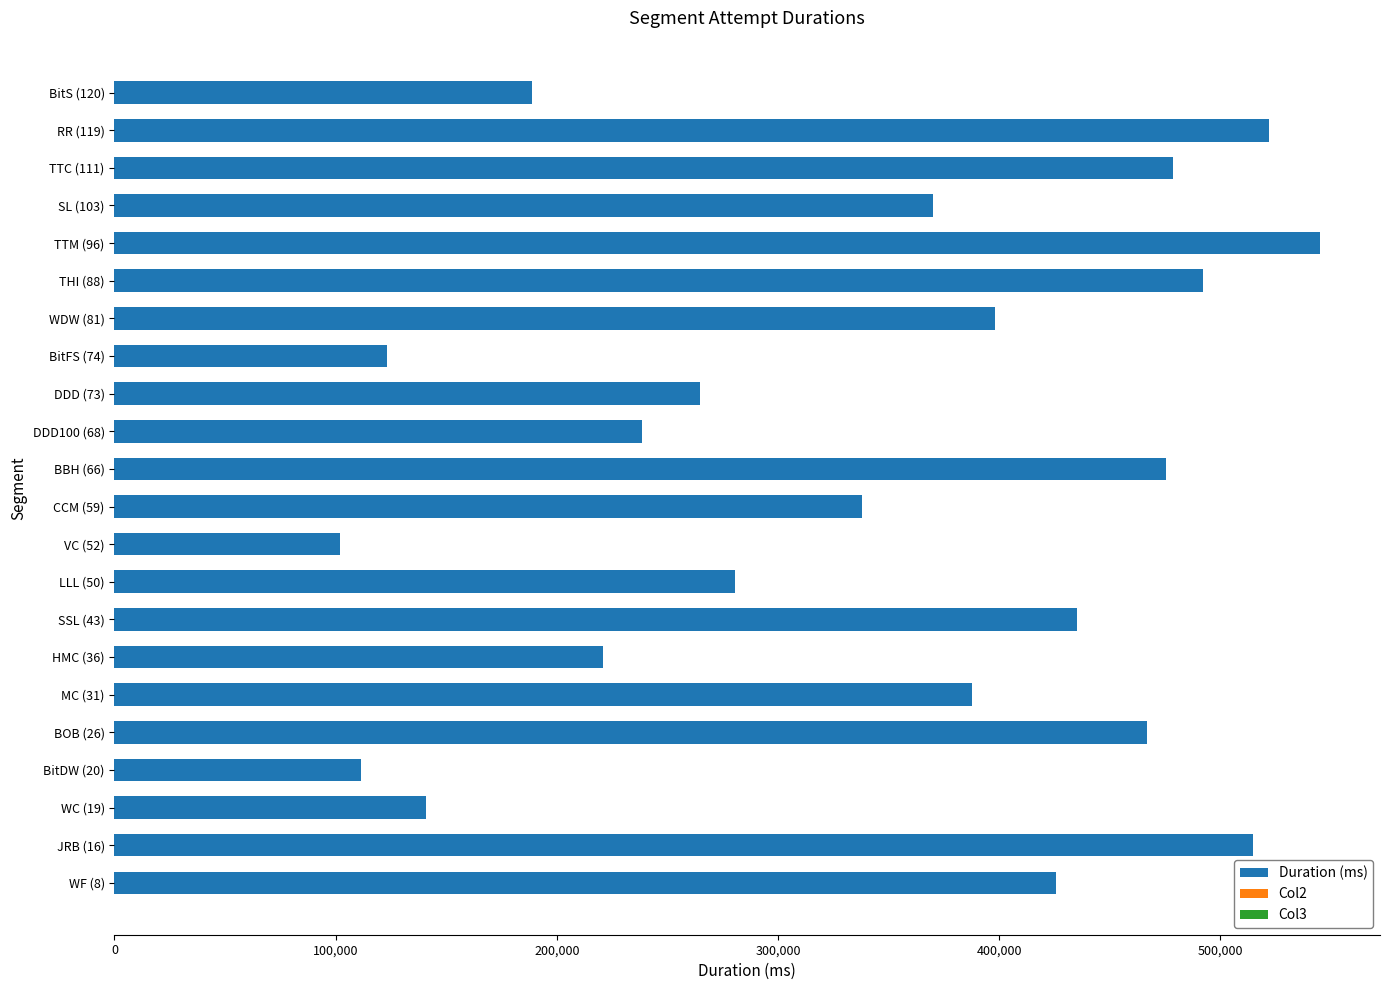

Is it true that the value at SL (103) is 109058?

False